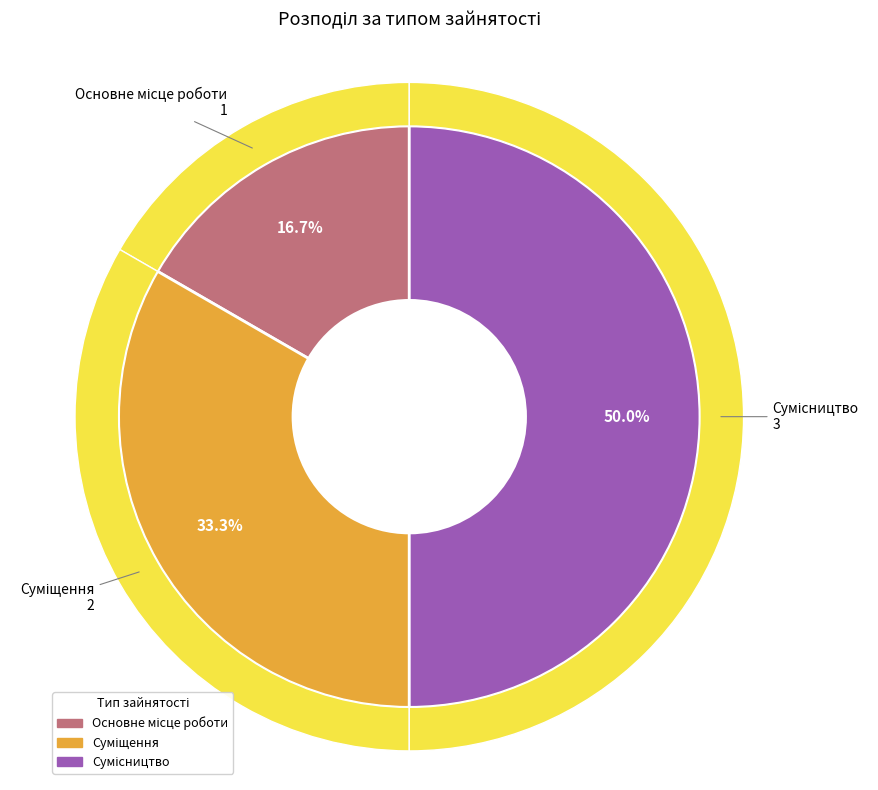

Approximately how many times larger is the value at Сумісництво compared to Основне місце роботи?

3.0